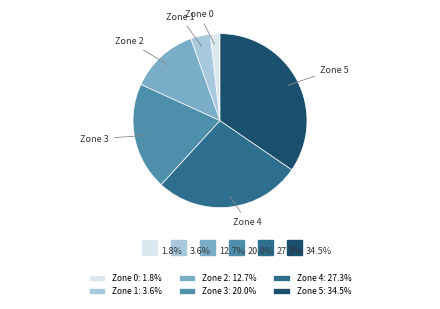

Which has a higher value, Zone 1 or Zone 4?

Zone 4